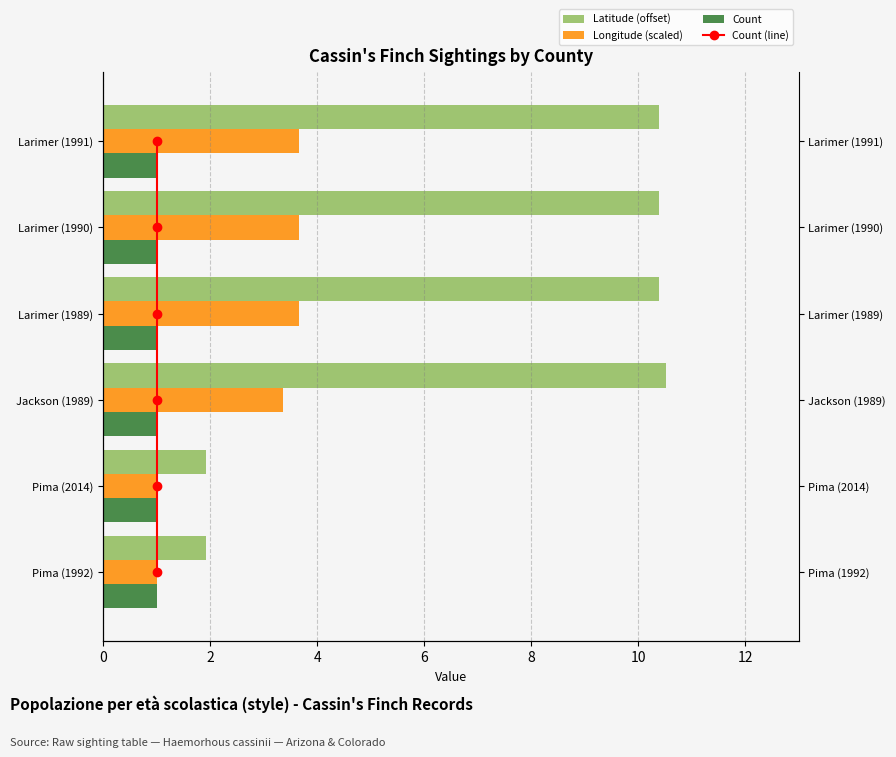

What is the average value of the Count series?

1.0